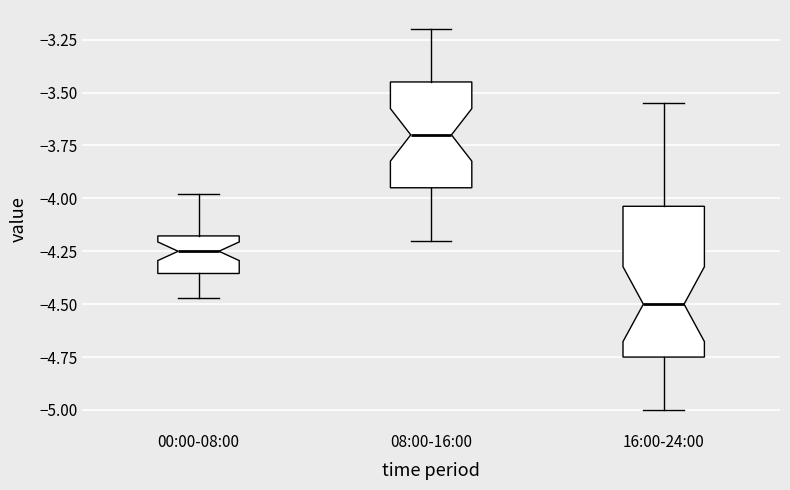

Reading left to right, read every box against the y-axis: the position of its median line, the range the box covers, and the ends of its whiskers. The values are not printed on the chart, so give them approximately, as read against the axis.

00:00-08:00: median -4.25, box -4.35 to -4.20, whiskers -4.45 to -4.00
08:00-16:00: median -3.70, box -3.95 to -3.45, whiskers -4.20 to -3.20
16:00-24:00: median -4.50, box -4.75 to -4.05, whiskers -5.00 to -3.55